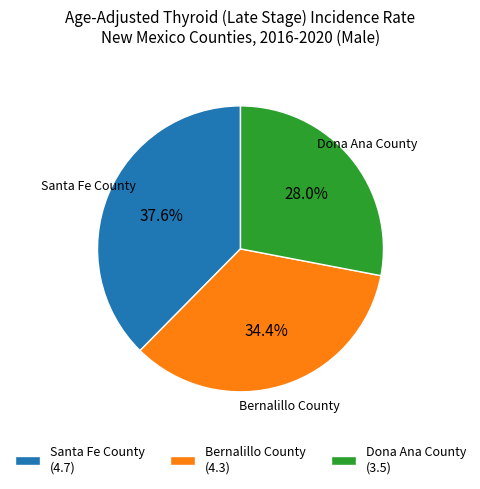

How many segments does this pie chart have?

3